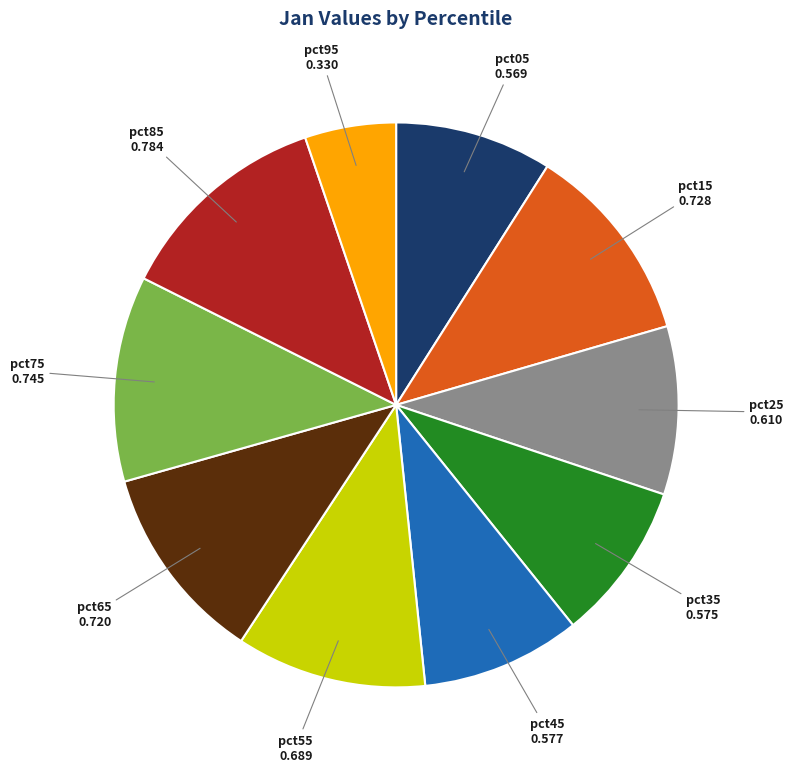

Is there any slice that represents more than half of the pie?

No